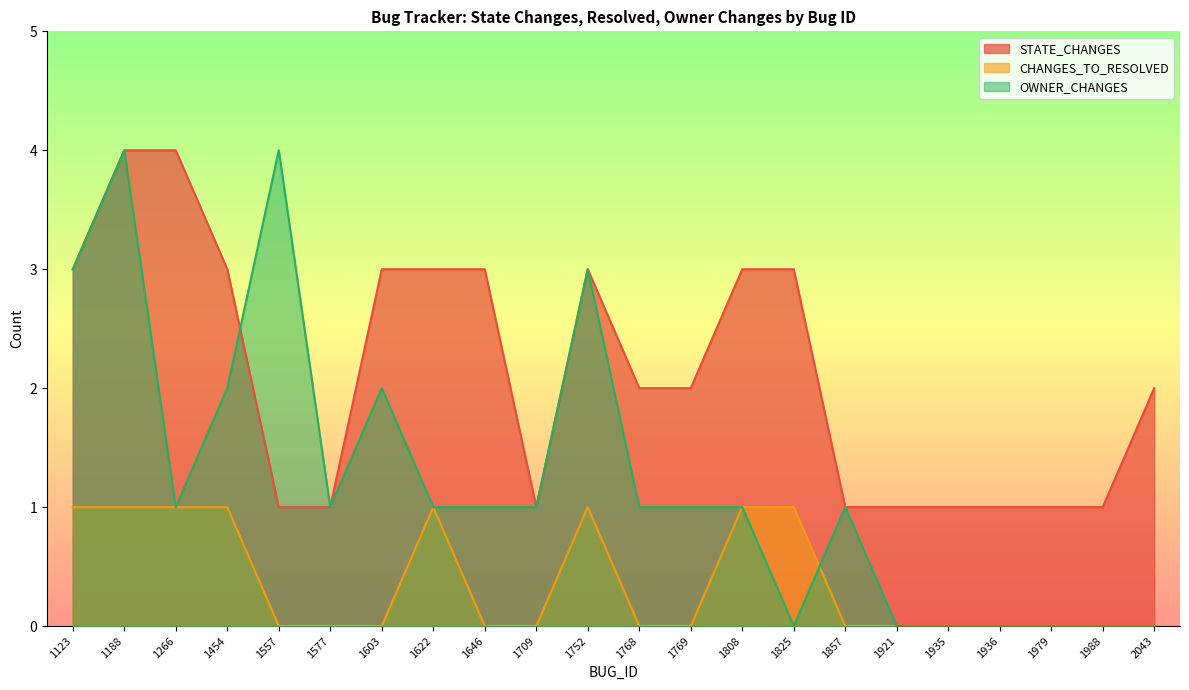

At how many categories does at least one series exceed 0?

22